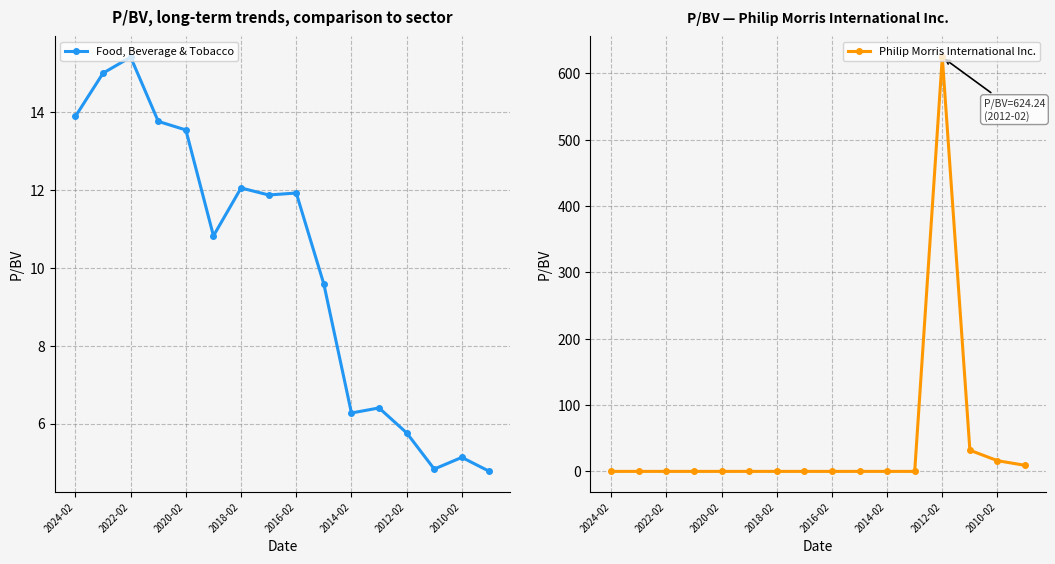

Rank the series by their average value, from lowest to highest.

Food, Beverage & Tobacco, Philip Morris International Inc.